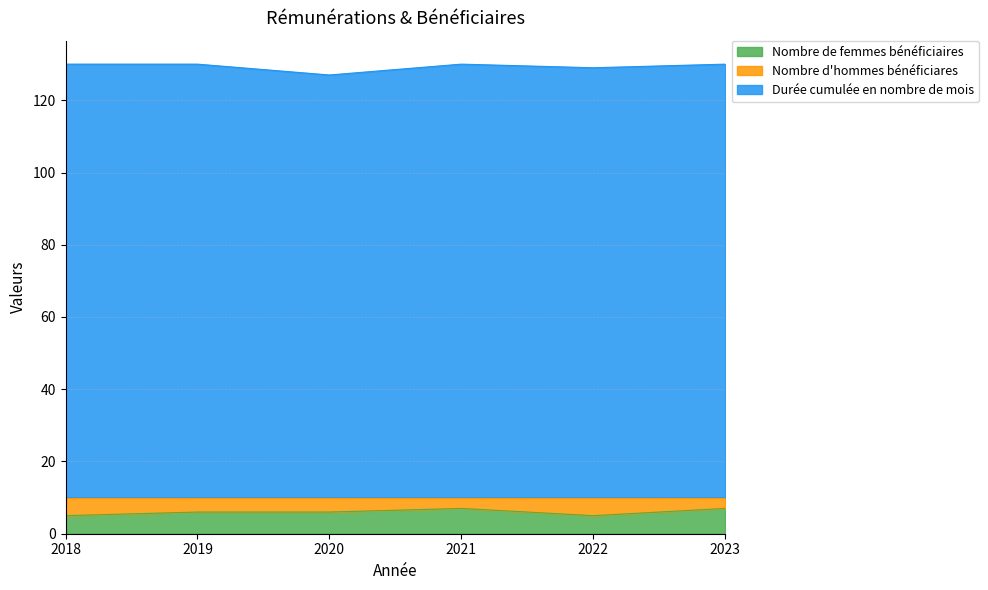

How many values in the Nombre de femmes bénéficiaires series are below 6?

2